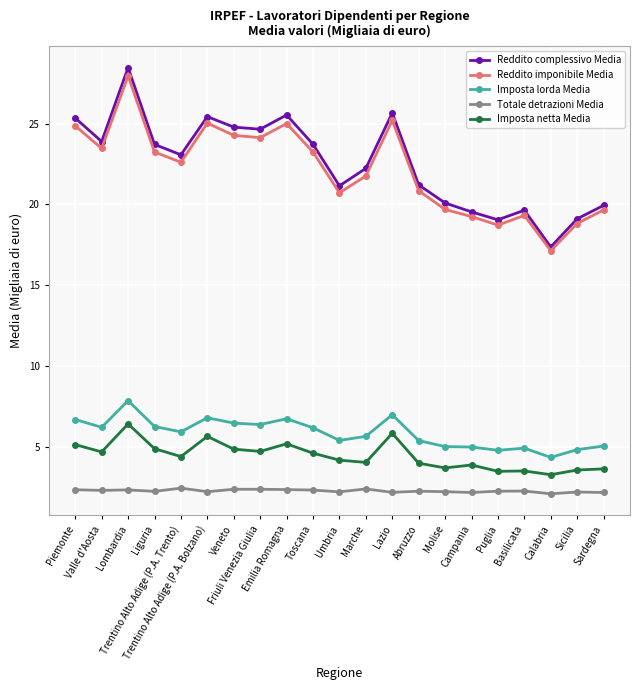

Is this an area chart (filled region under the line)?

No